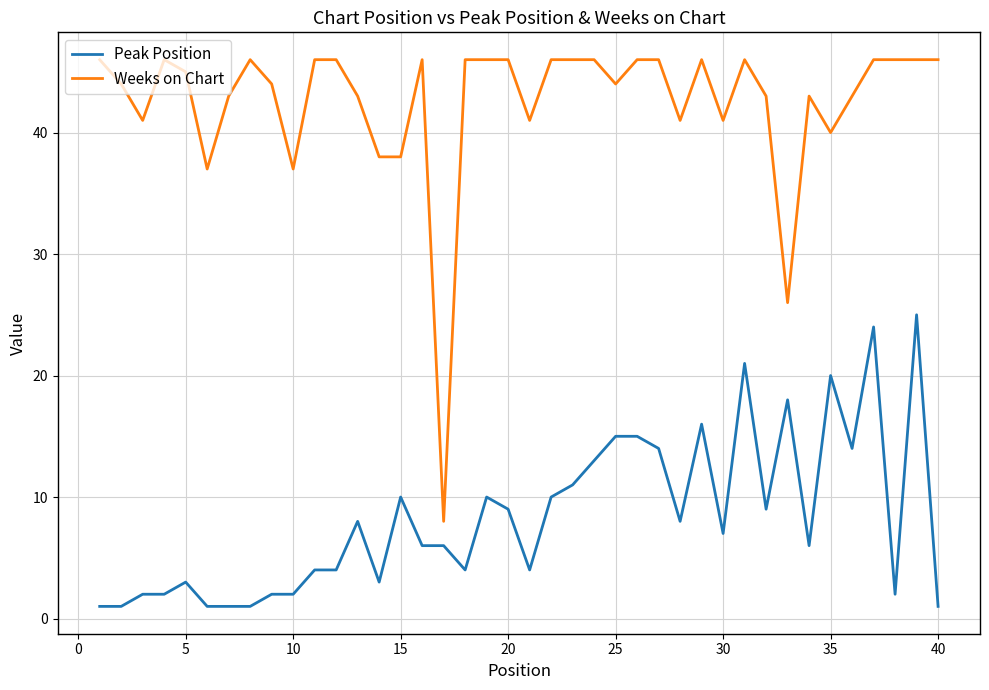

What is the difference between the second highest and minimum values in the Peak Position series?

23